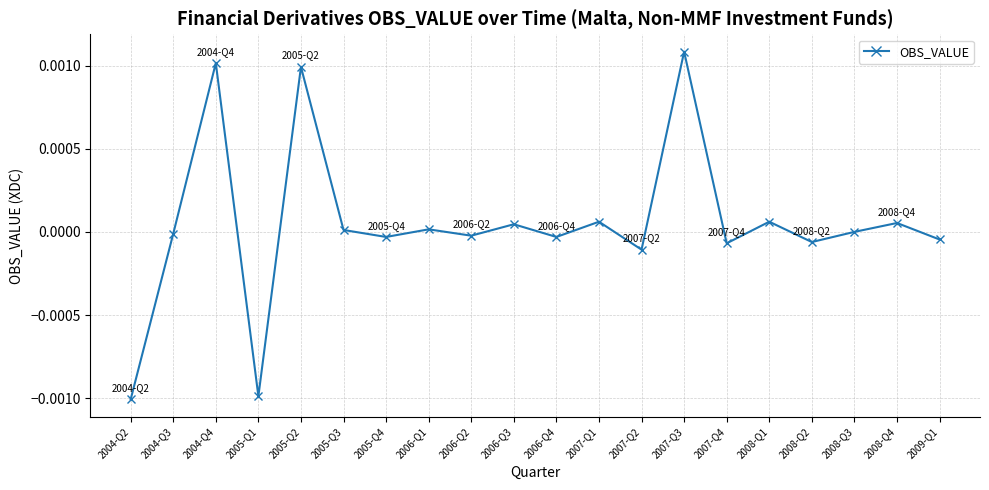

At which category does the data reach its first local valley?

2005-Q1